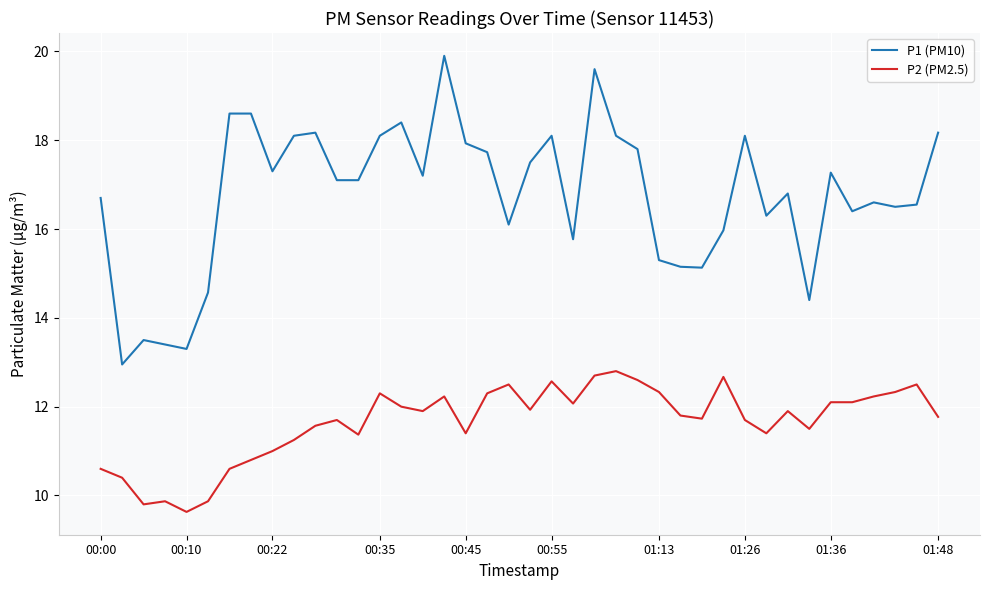

True or false: P2 (PM2.5) and P1 (PM10) intersect in this chart.

False